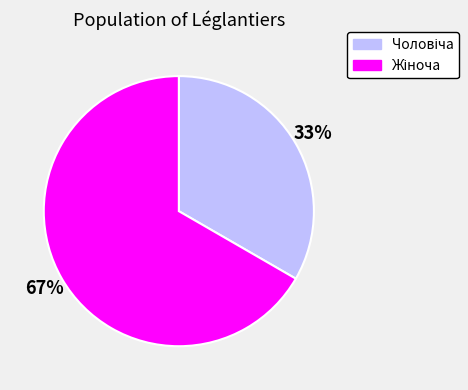

Does any single category account for the majority?

Yes